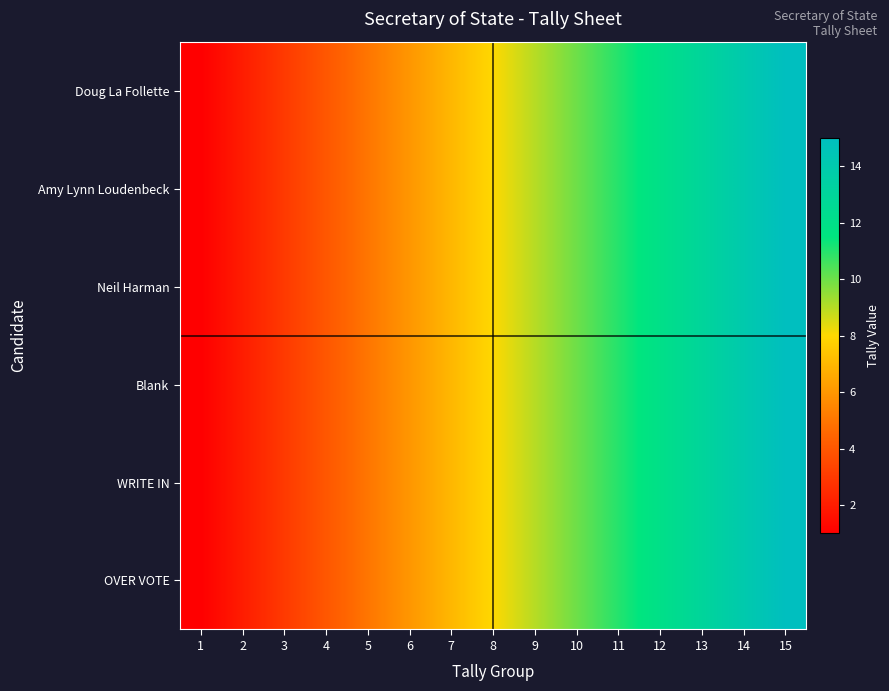

Reading right to left, what are all the values shown in this chart?

Doug La Follette: 15=15	14=14	13=13	12=12	11=11	10=10	9=9	8=8	7=7	6=6	5=5	4=4	3=3	2=2	1=1
Amy Lynn Loudenbeck: 15=15	14=14	13=13	12=12	11=11	10=10	9=9	8=8	7=7	6=6	5=5	4=4	3=3	2=2	1=1
Neil Harman: 15=15	14=14	13=13	12=12	11=11	10=10	9=9	8=8	7=7	6=6	5=5	4=4	3=3	2=2	1=1
Blank: 15=15	14=14	13=13	12=12	11=11	10=10	9=9	8=8	7=7	6=6	5=5	4=4	3=3	2=2	1=1
WRITE IN: 15=15	14=14	13=13	12=12	11=11	10=10	9=9	8=8	7=7	6=6	5=5	4=4	3=3	2=2	1=1
OVER VOTE: 15=15	14=14	13=13	12=12	11=11	10=10	9=9	8=8	7=7	6=6	5=5	4=4	3=3	2=2	1=1